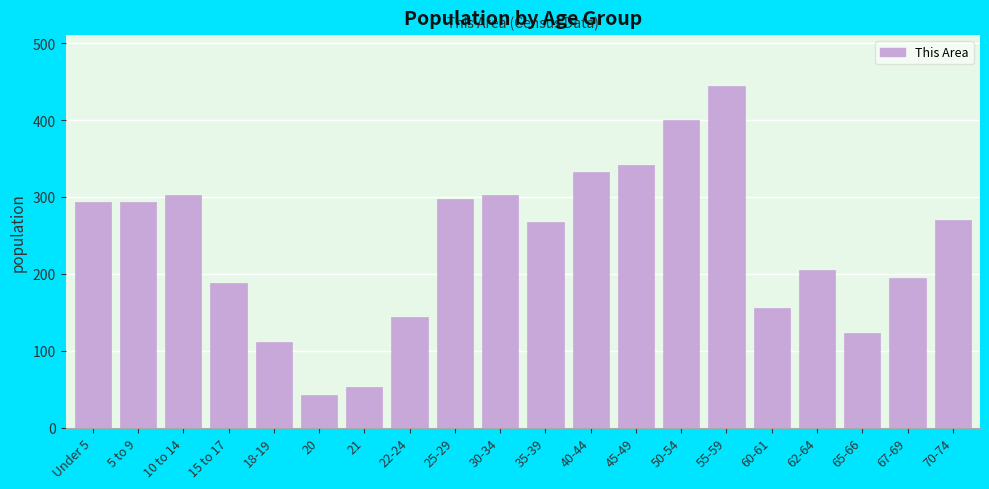

What is the approximate value at 62-64, to the nearest 5?

205